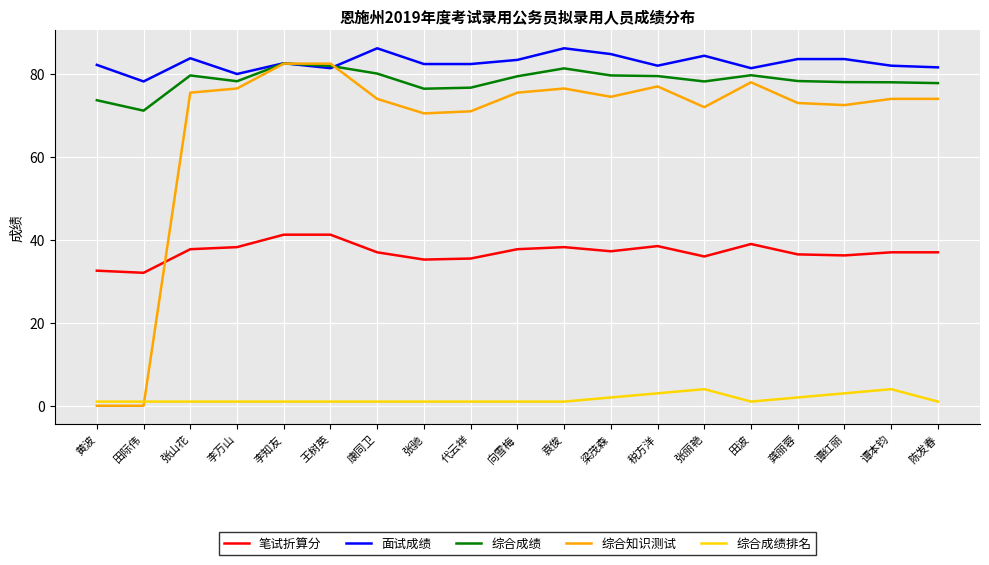

What is the sum of the 综合知识测试 values at 梁茂森 and 黄波?

74.5